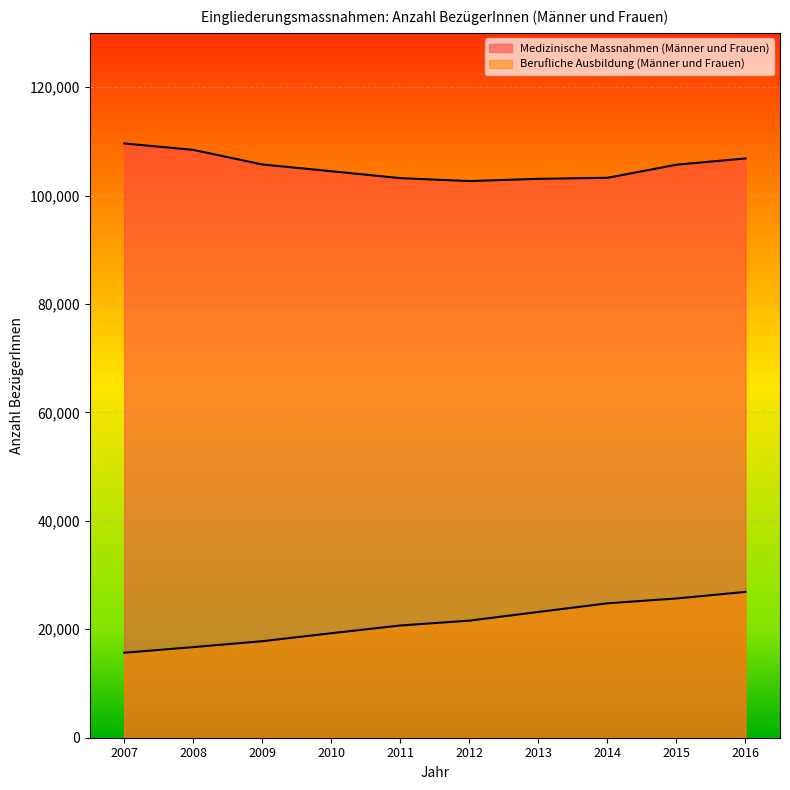

Which series has the largest total across all categories?

Medizinische Massnahmen (Männer und Frauen)